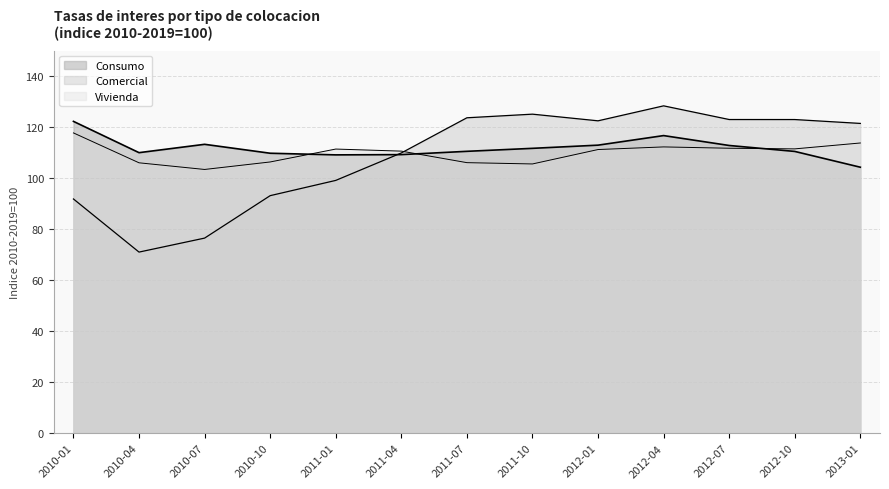

What is the total value across all series at 2012-04?

357.3